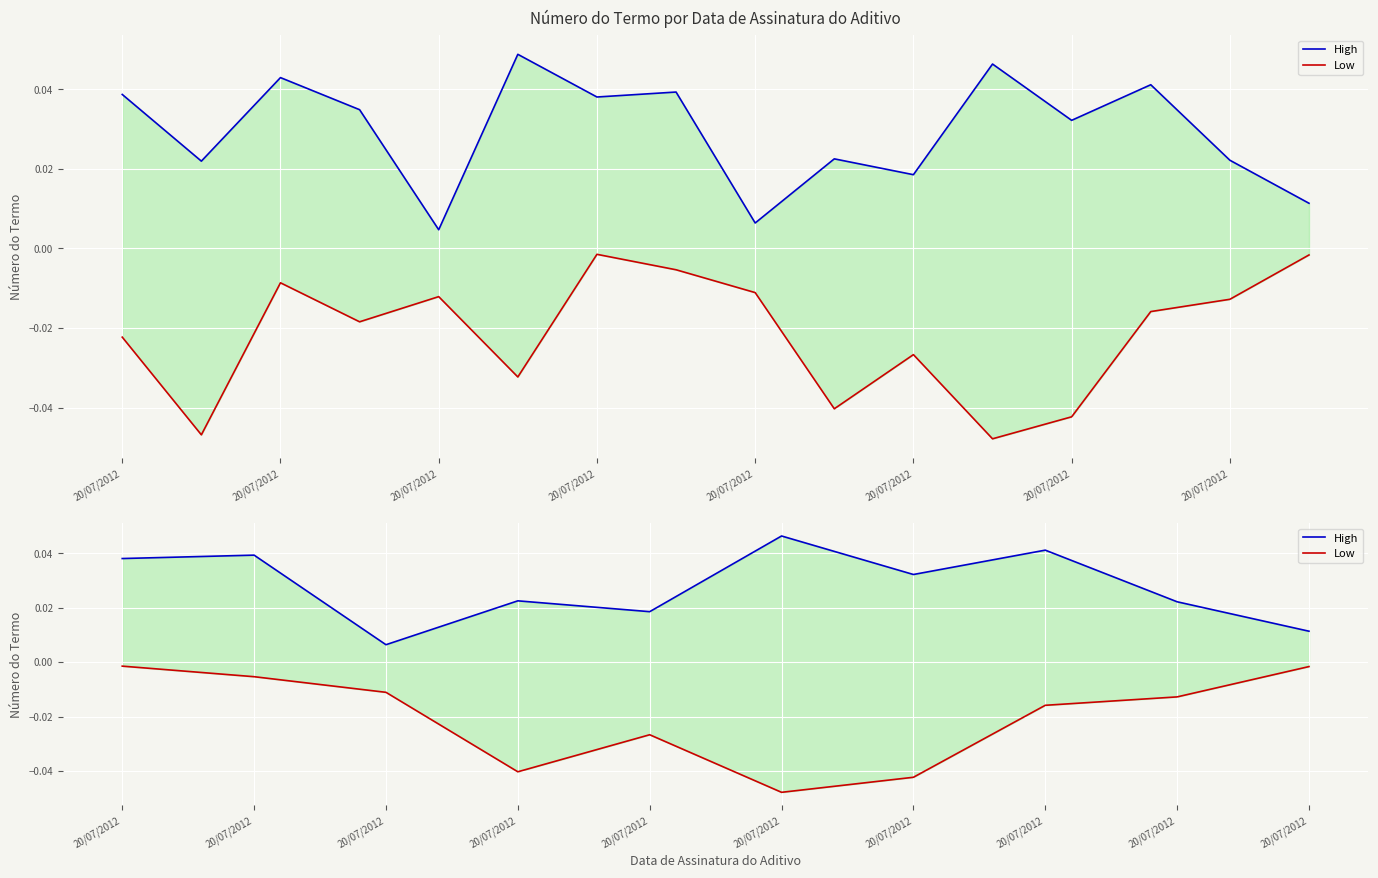

True or false: High and Low cross at least once.

False